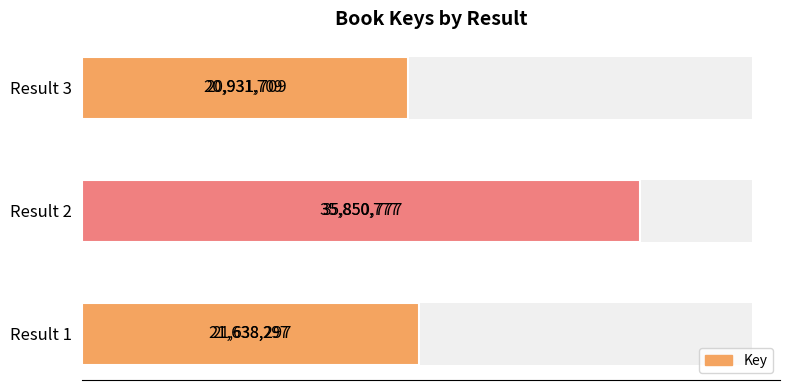

Read the value at Result 2.

35850777